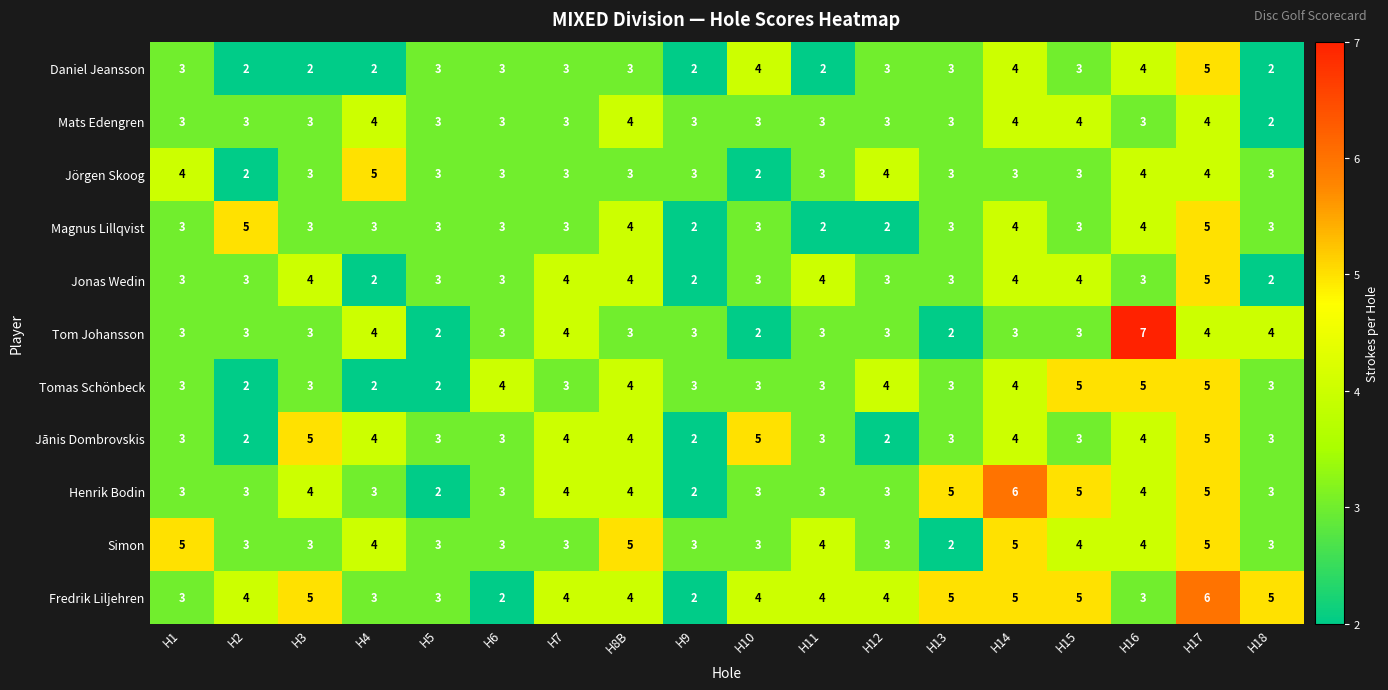

What is the total value across all series at H6?

33